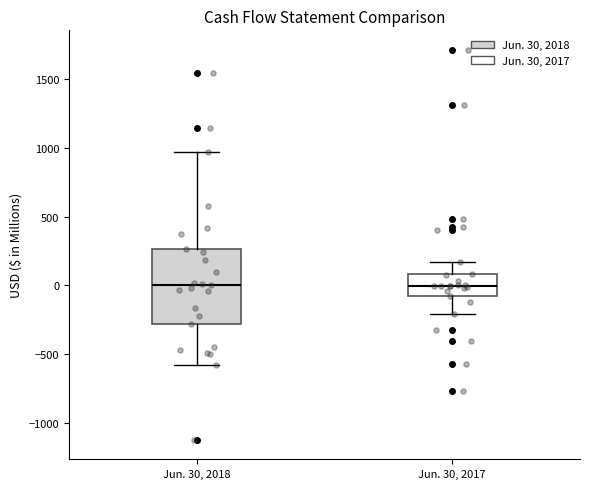

Where does the upper whisker of the box for Jun. 30, 2018 end on the y-axis? The values are not printed on the chart, so give them approximately, as read against the axis.

950